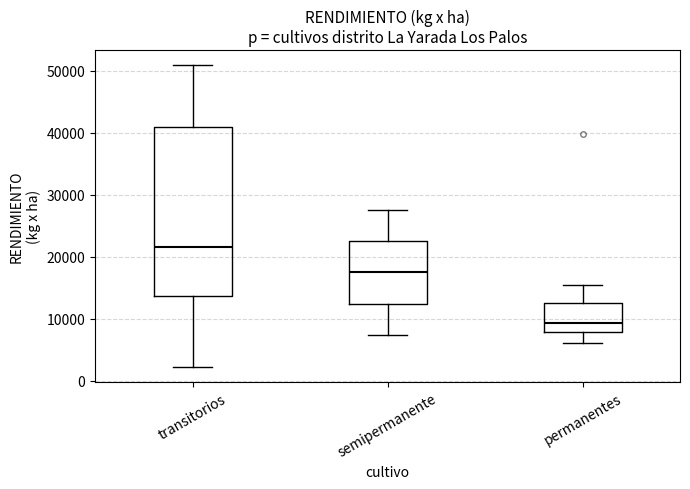

Which box is the tallest, from its lower edge to its upper edge?

transitorios